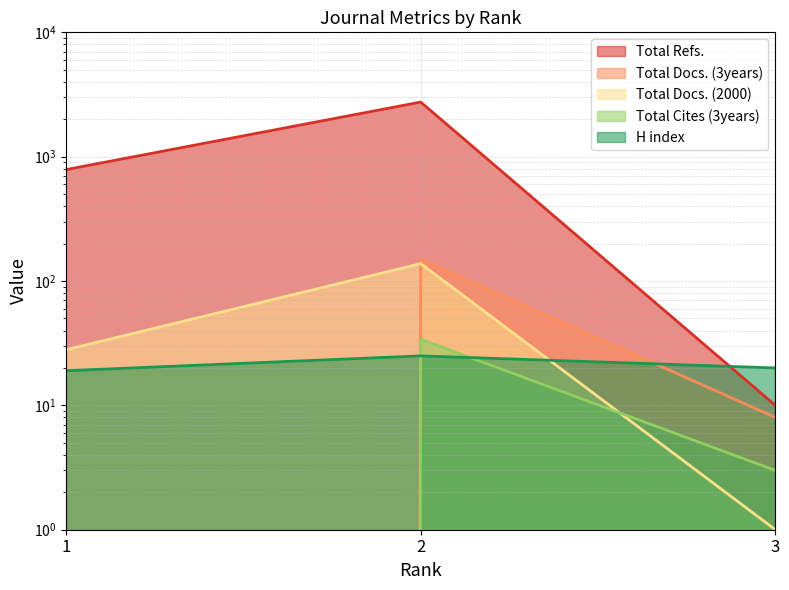

What is the spread (max minus min) of values at 2?

2724